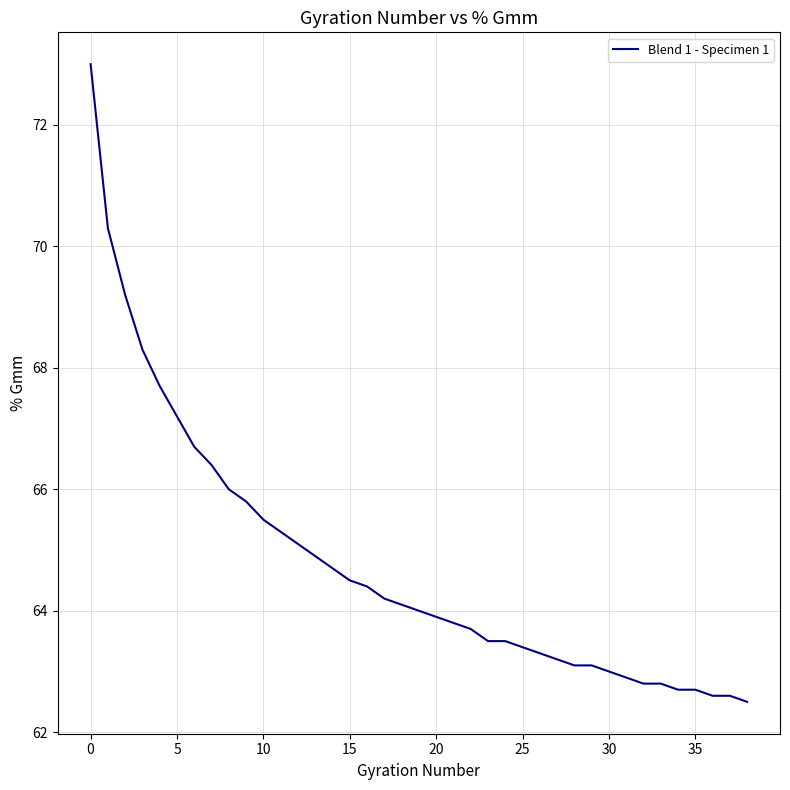

What is the difference between the maximum and minimum values?

10.5